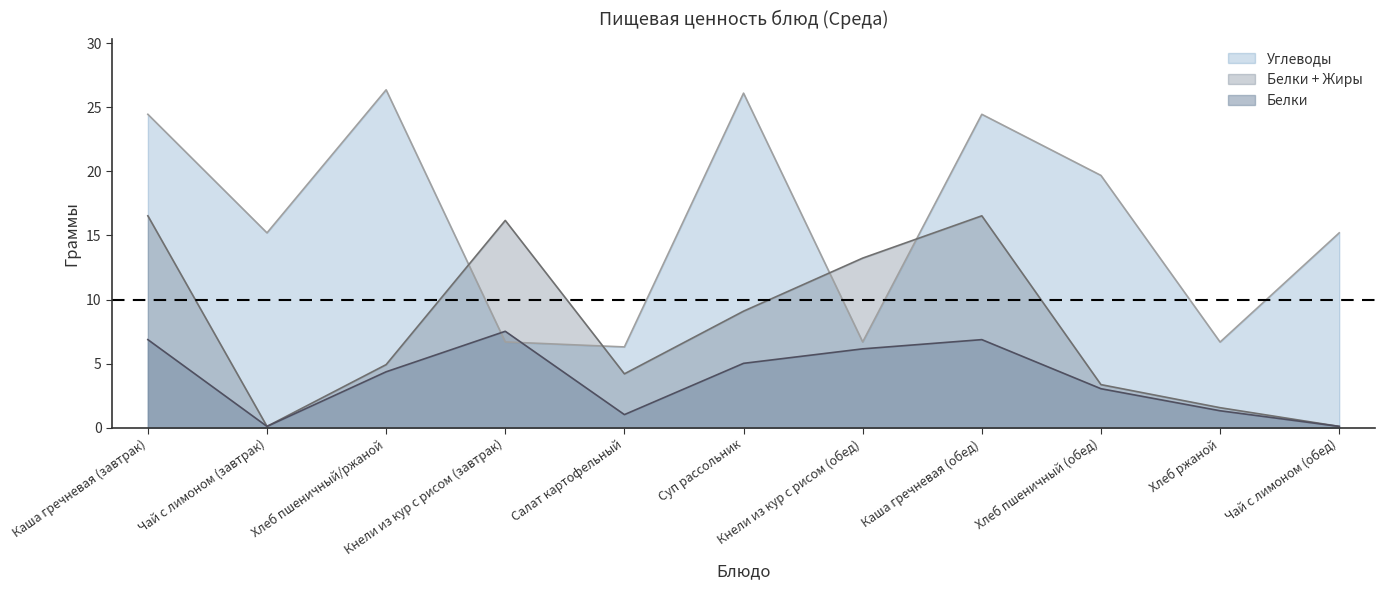

Which series has the largest total across all categories?

Углеводы